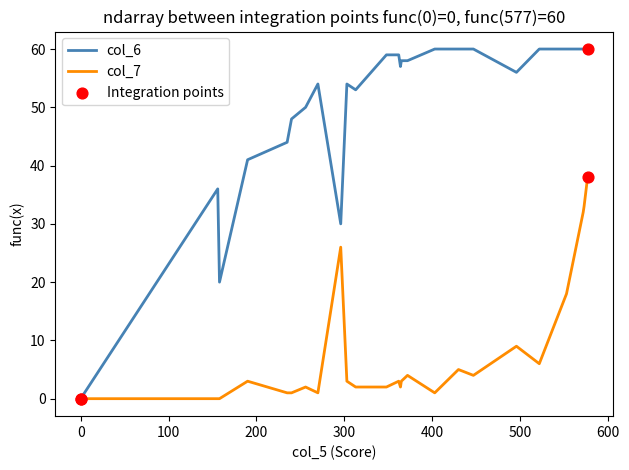

At how many categories does at least one series exceed 40?

25